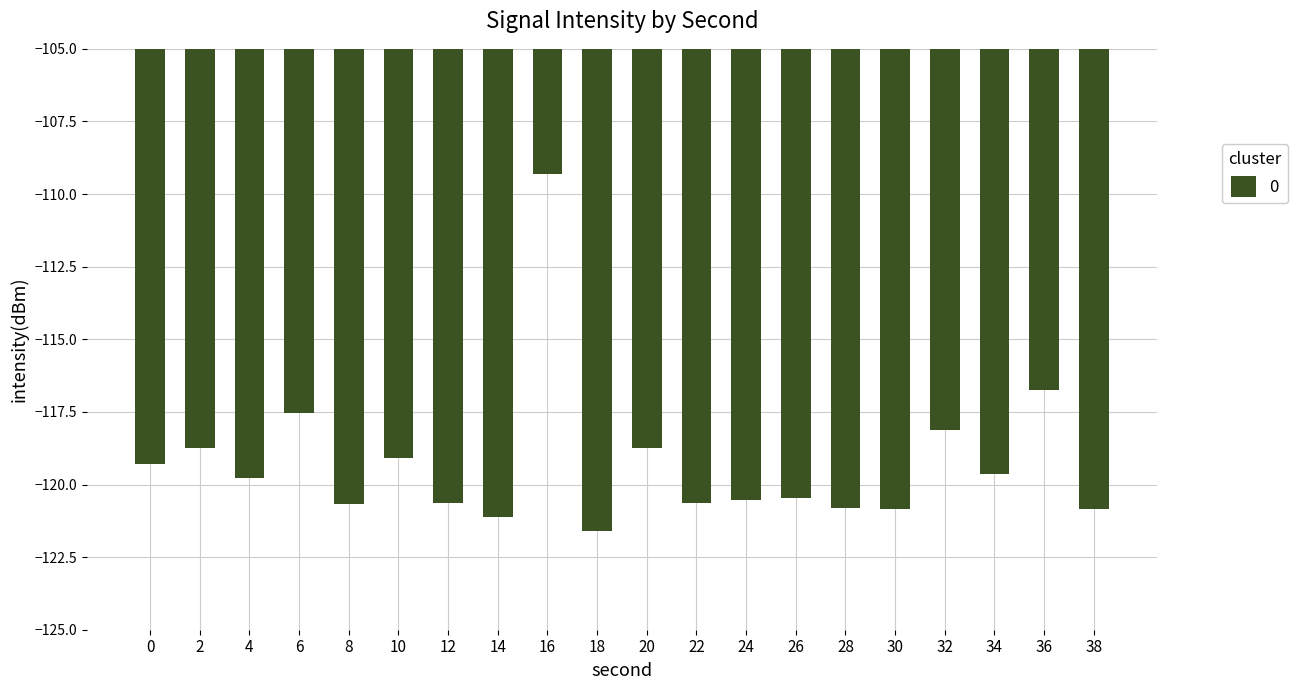

The value at 34 is -119.6. True or false?

True